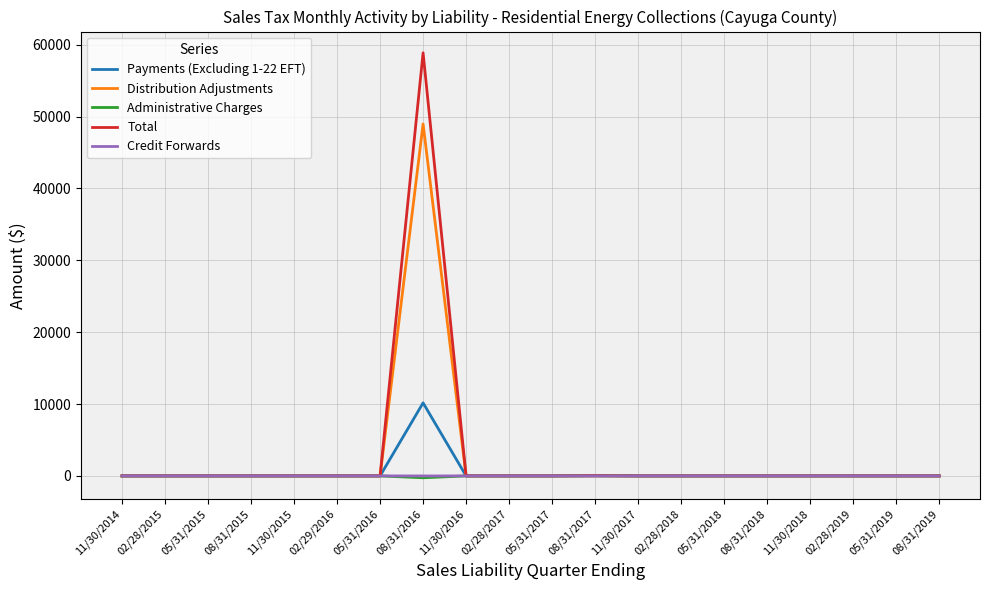

True or false: Credit Forwards has a value of 0.0 at 05/31/2018.

True